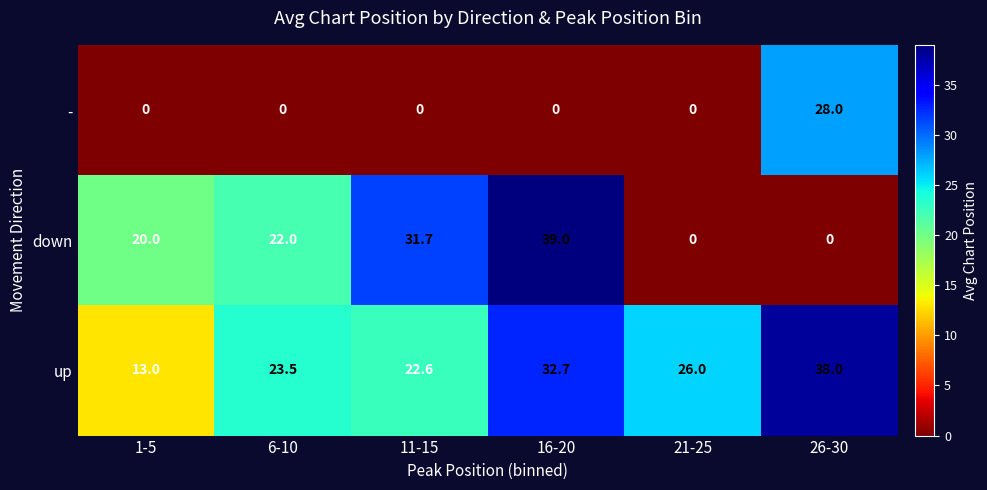

What is the total value across all series at 21-25?

26.0